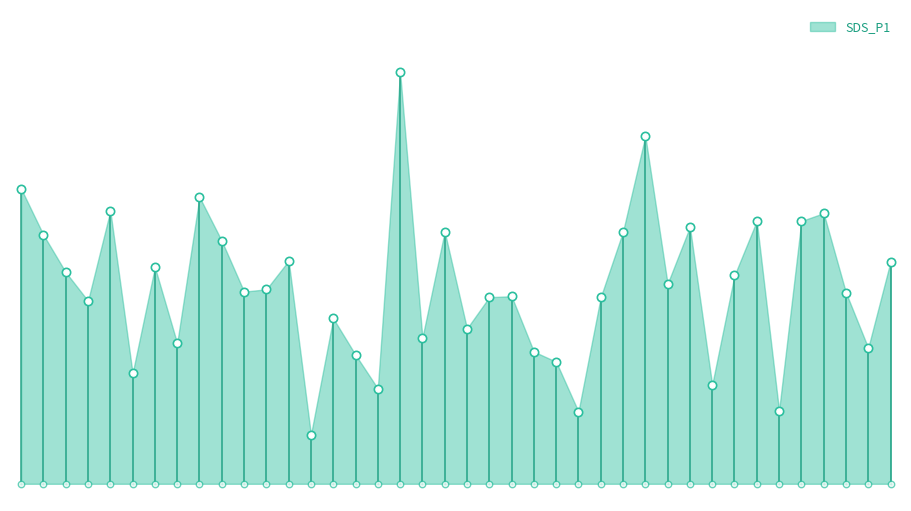

Between 01:17 and 00:36, which is larger?

01:17